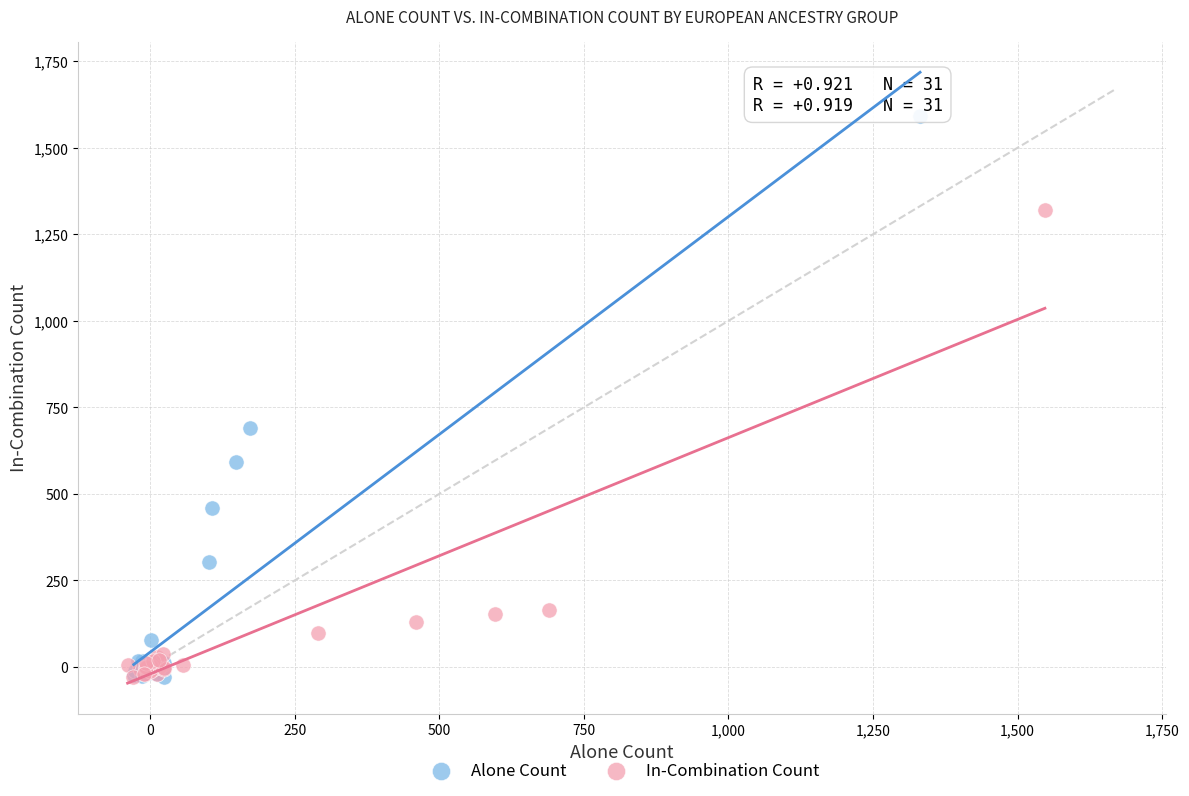

Which series contains the highest Y value?

Alone Count